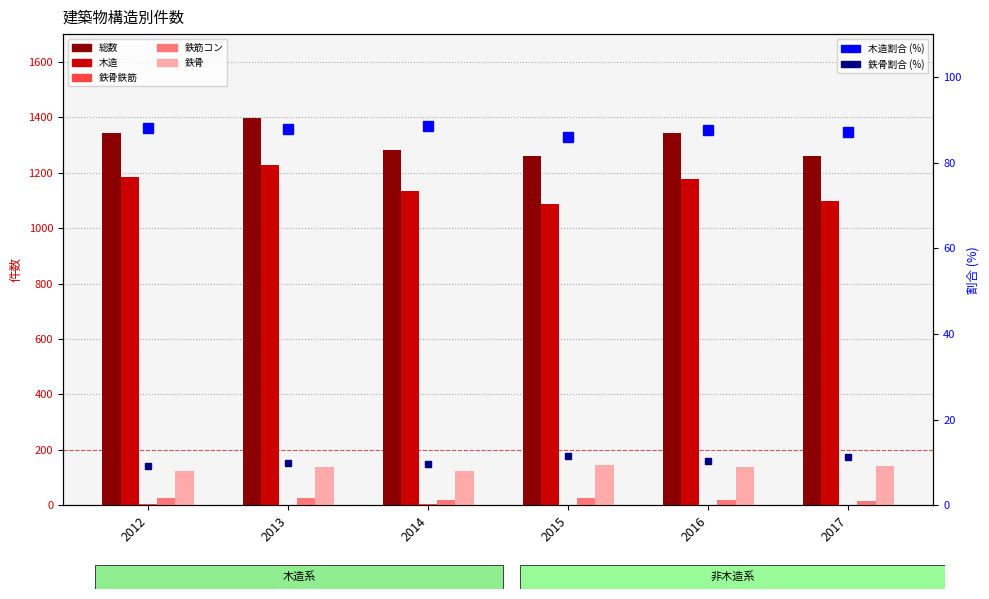

How many values in the 木造_件数 series are below 1178?

3